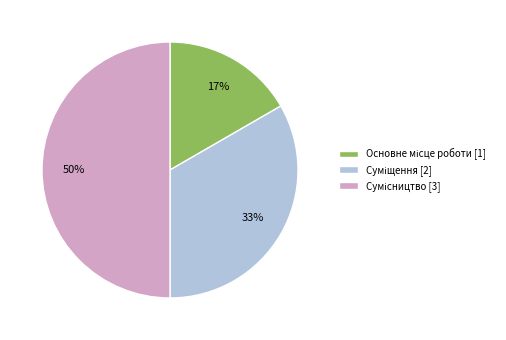

To the nearest percent, what is the average slice percentage?

33%